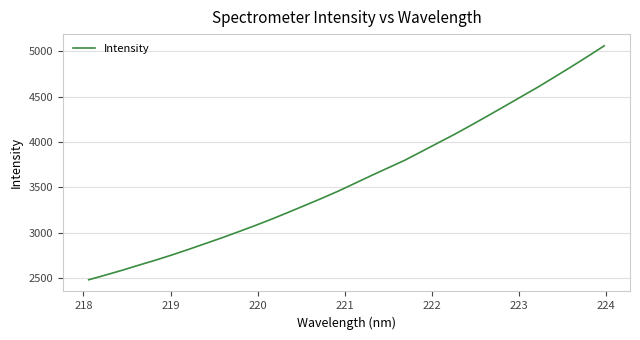

What is the difference between the maximum and minimum values?

2578.3